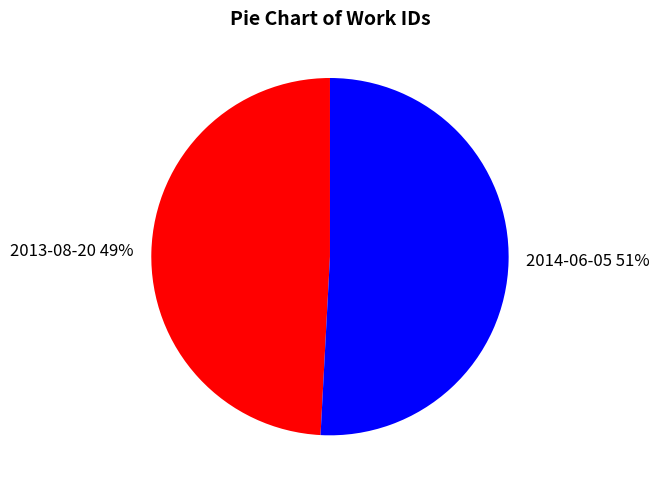

Is the sum of 2014-06-05 and 2013-08-20 greater than half?

Yes